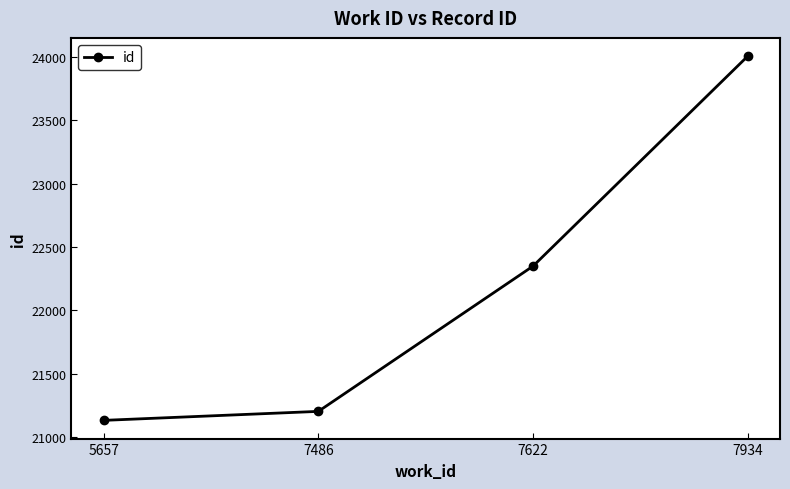

The value at 7486 is 21202. True or false?

True